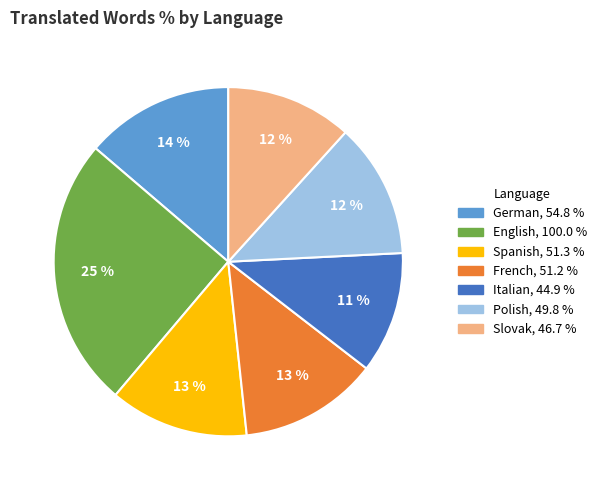

Does any single category account for the majority?

No